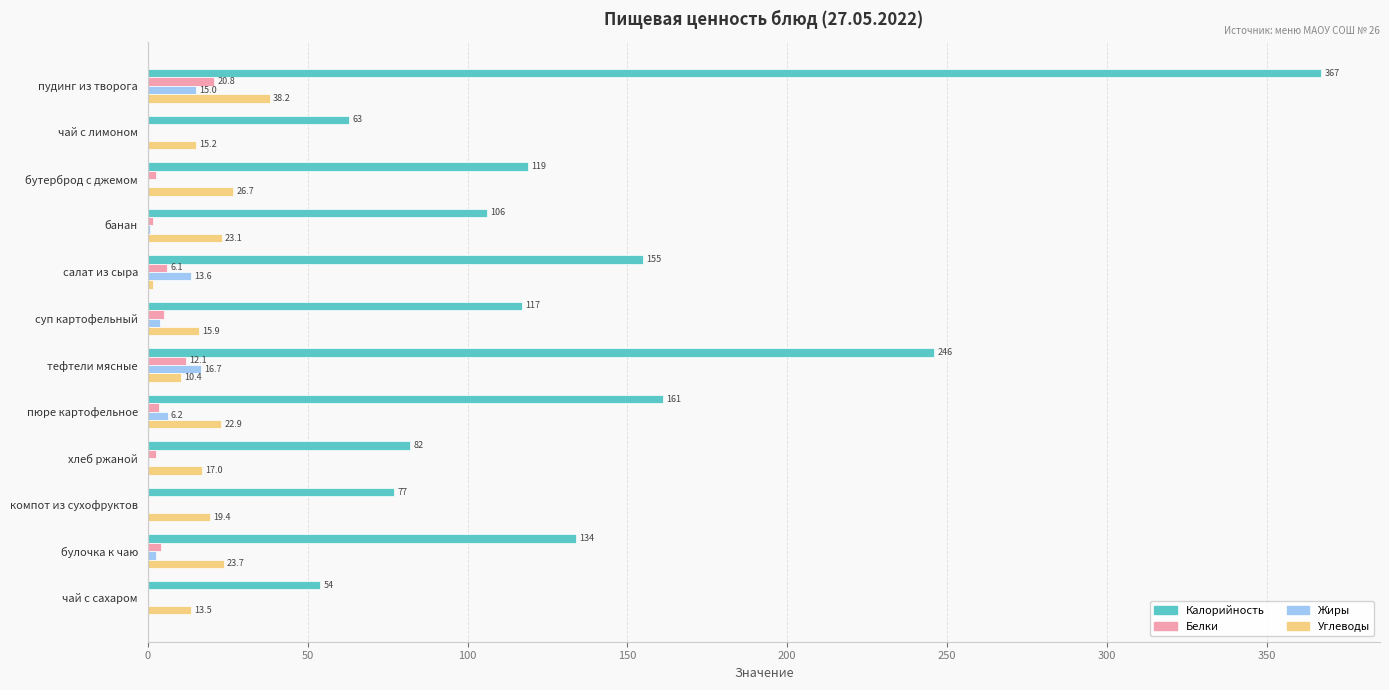

Which series has the largest total across all categories?

Калорийность